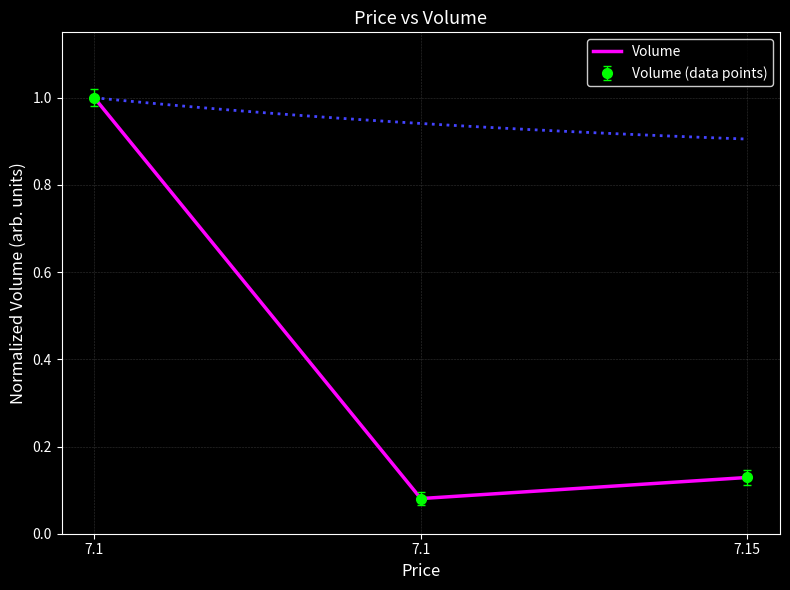

The chart shows a value of 0.1 at 7.15. True or false?

False